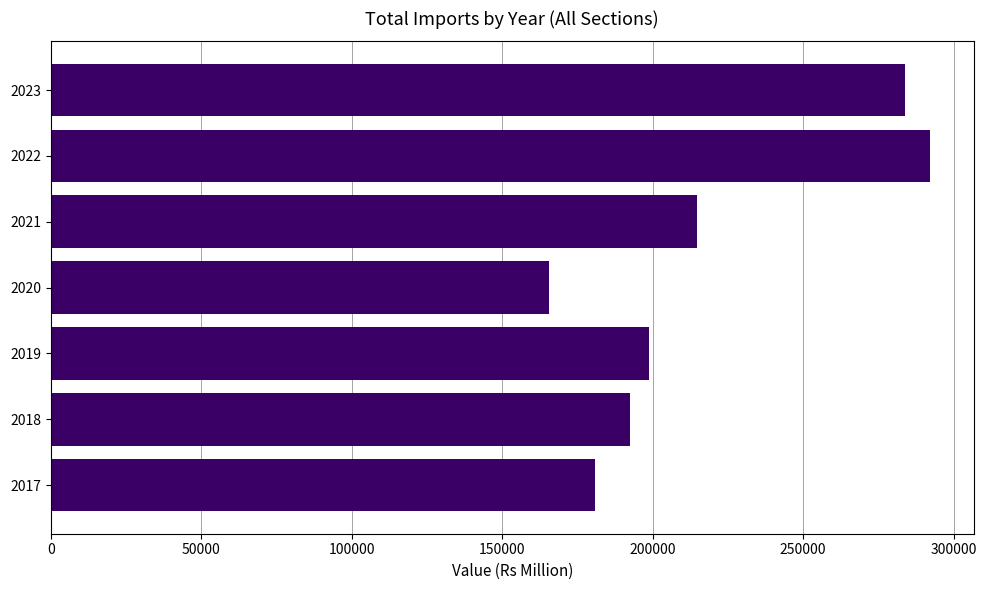

What is the difference between the maximum and second lowest values?

111245